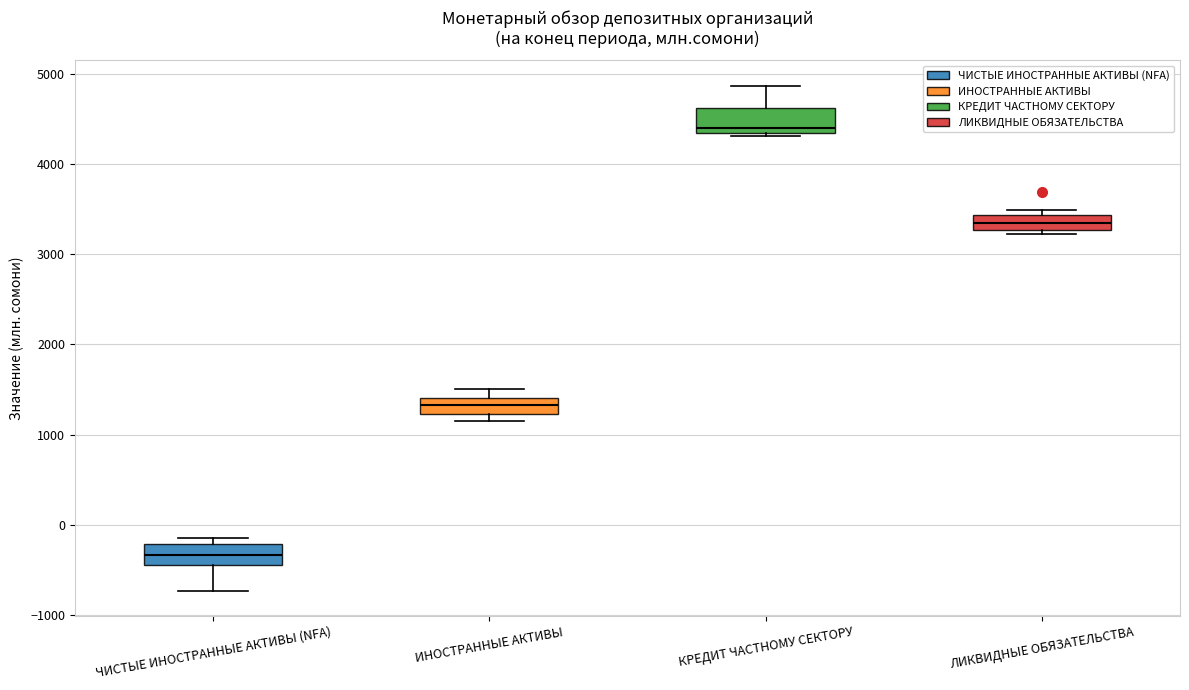

Where is the upper edge of the box for ИНОСТРАННЫЕ АКТИВЫ on the y-axis? The values are not printed on the chart, so give them approximately, as read against the axis.

1400